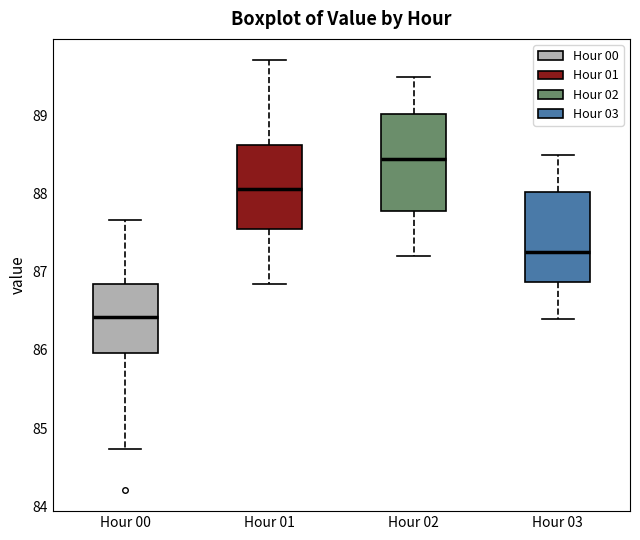

Which box has the highest median line?

Hour 02